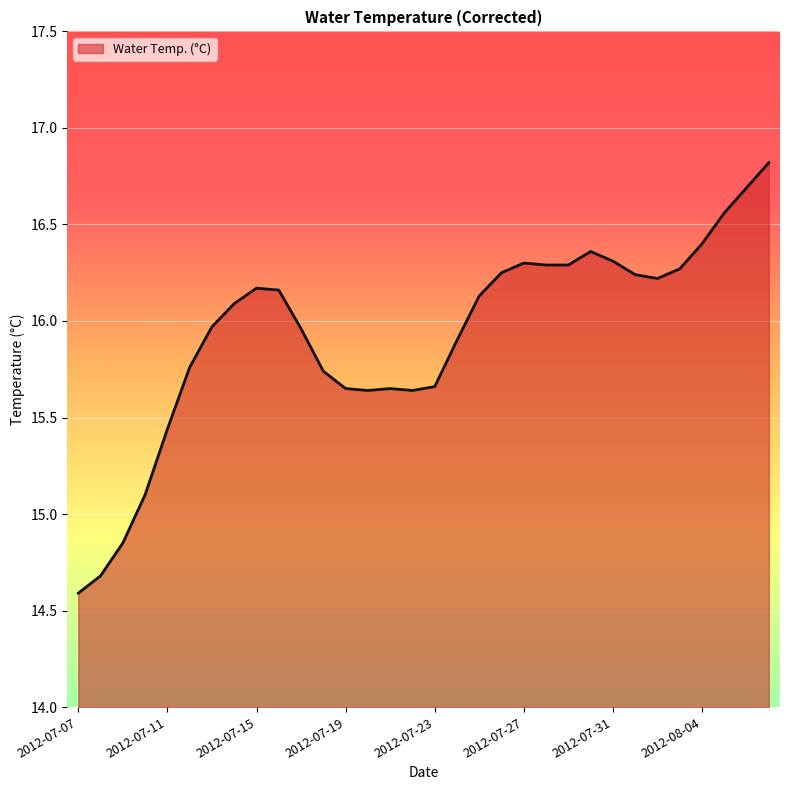

What is the greatest value displayed?

16.8